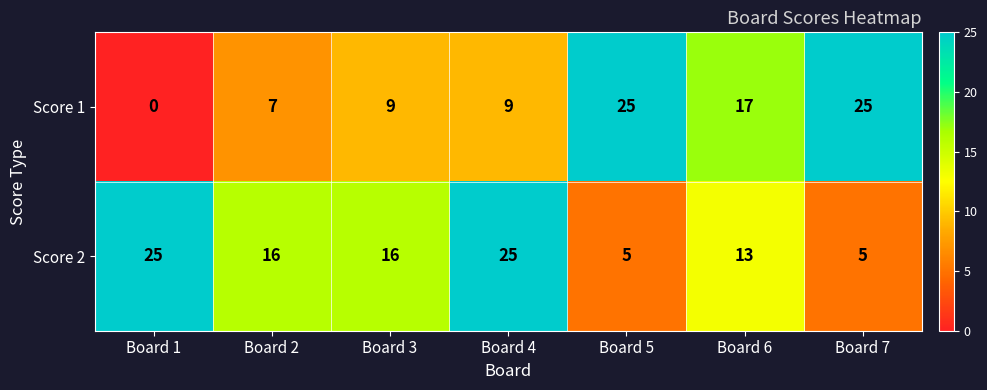

The Score 1 series shows 2 at Board 4. True or false?

False